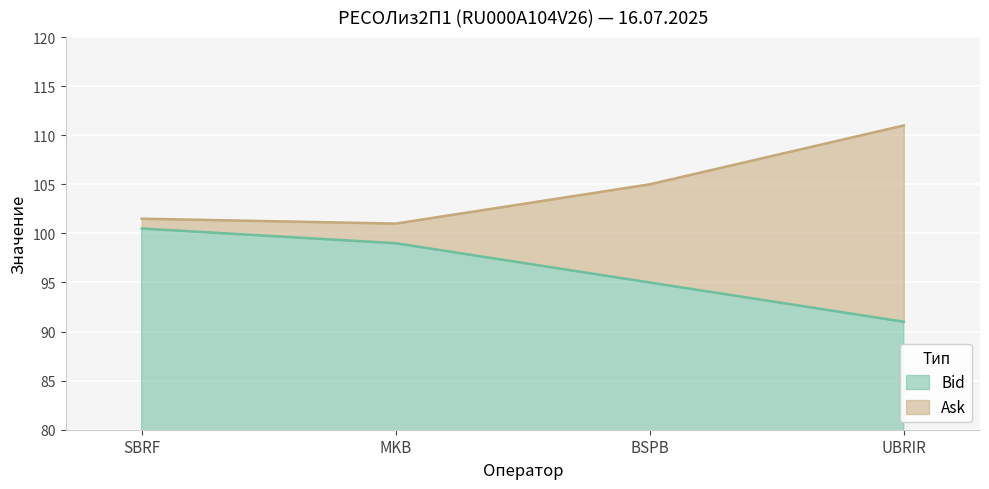

Rank the series by their average value, from lowest to highest.

Bid, Ask